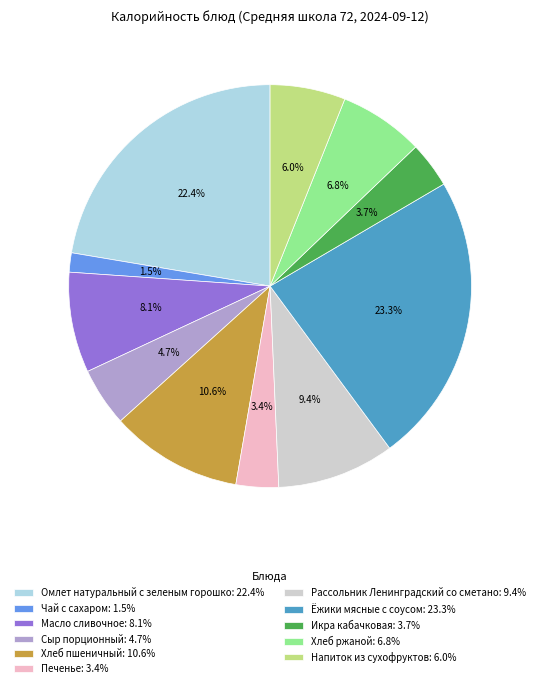

How much of the chart is everything except Чай с сахаром: 1.5%?

98.5%